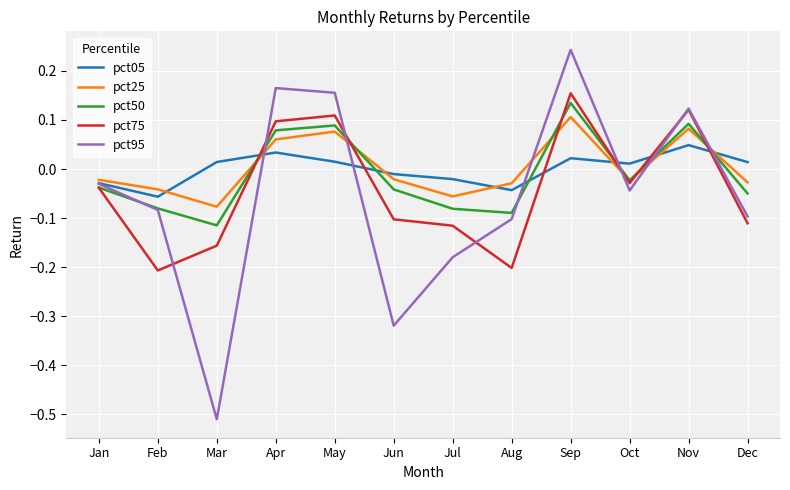

At which category is the sum across all series the highest?

Sep